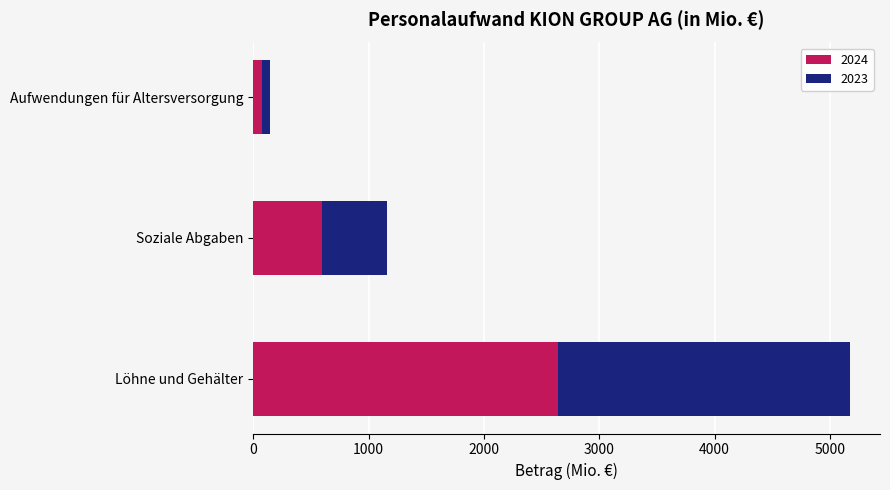

Is it true that 2024 equals 4684.9 at Löhne und Gehälter?

False